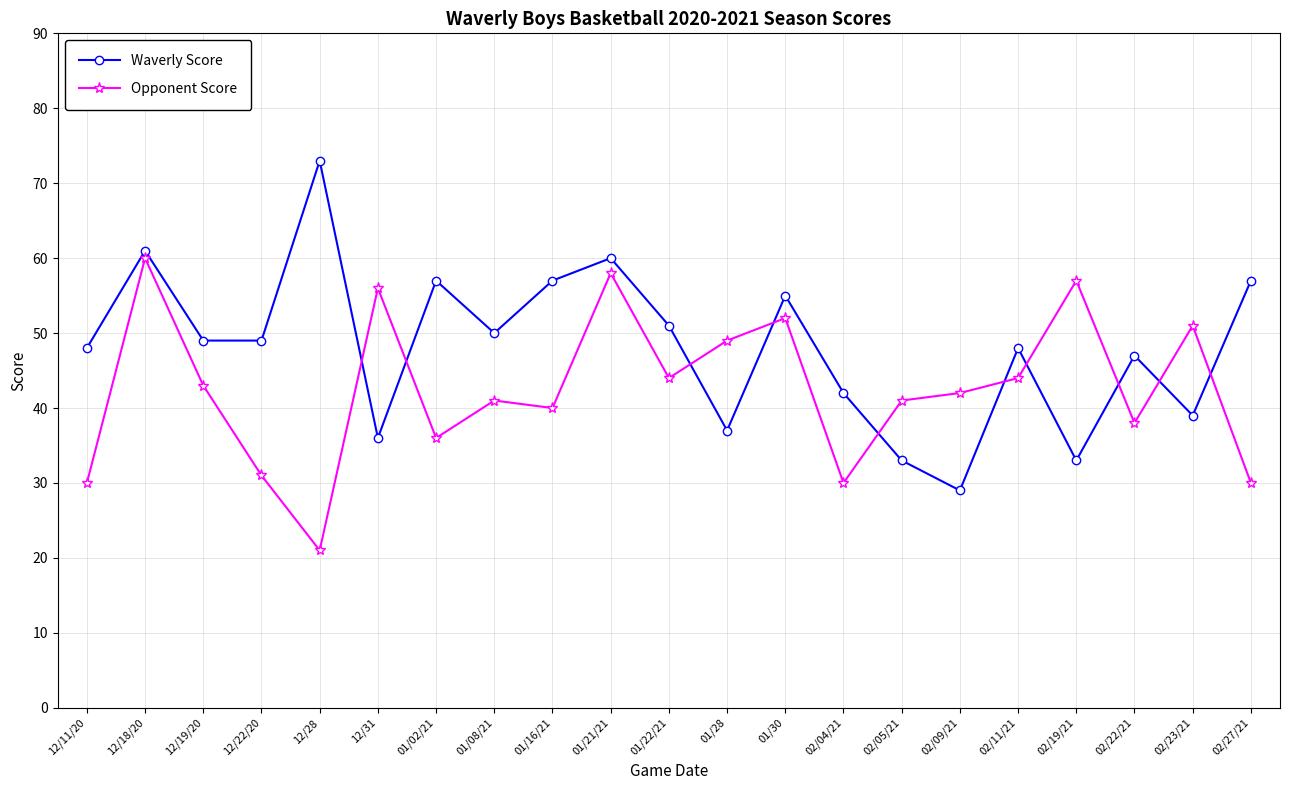

Rank the series at 02/23/21 from highest to lowest value.

Opponent Score, Waverly Score